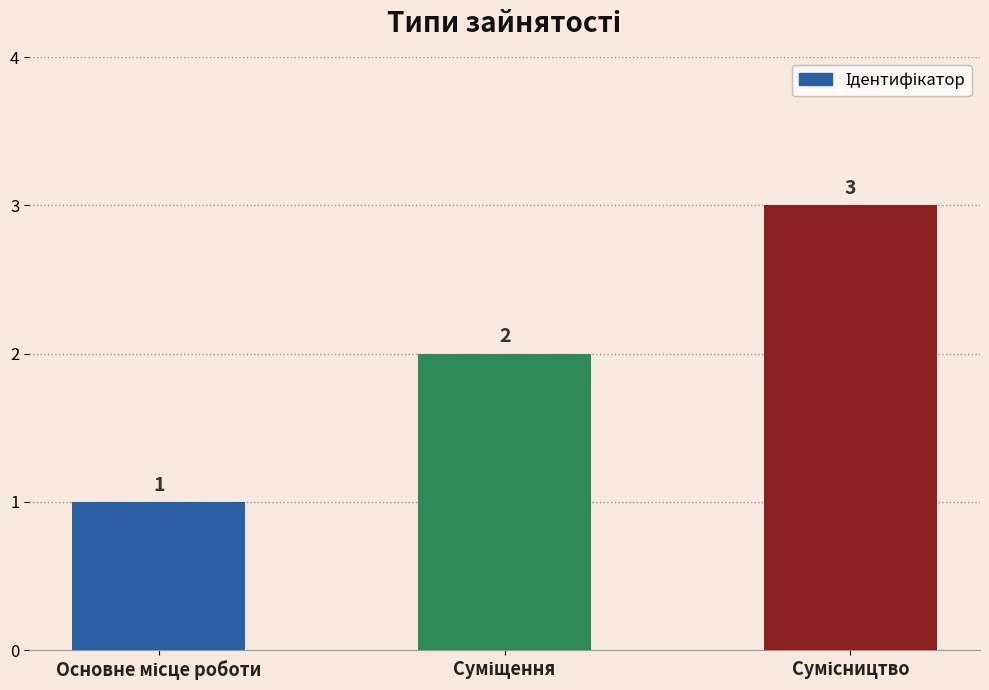

What is the average value?

2